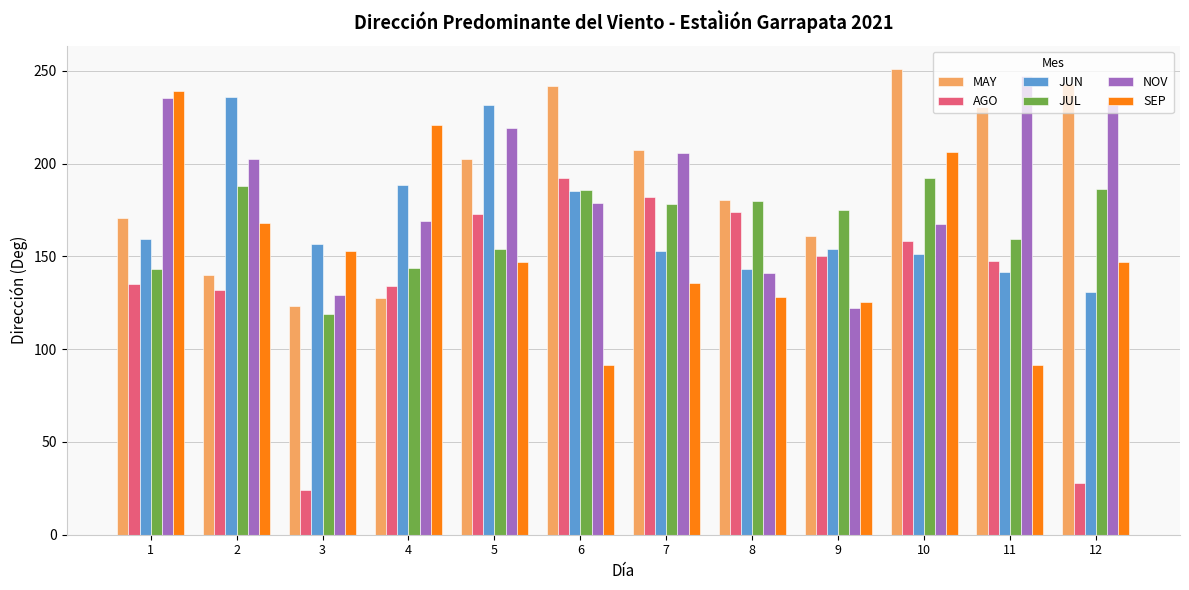

What is the sum of the NOV values at 6 and 1?

414.2